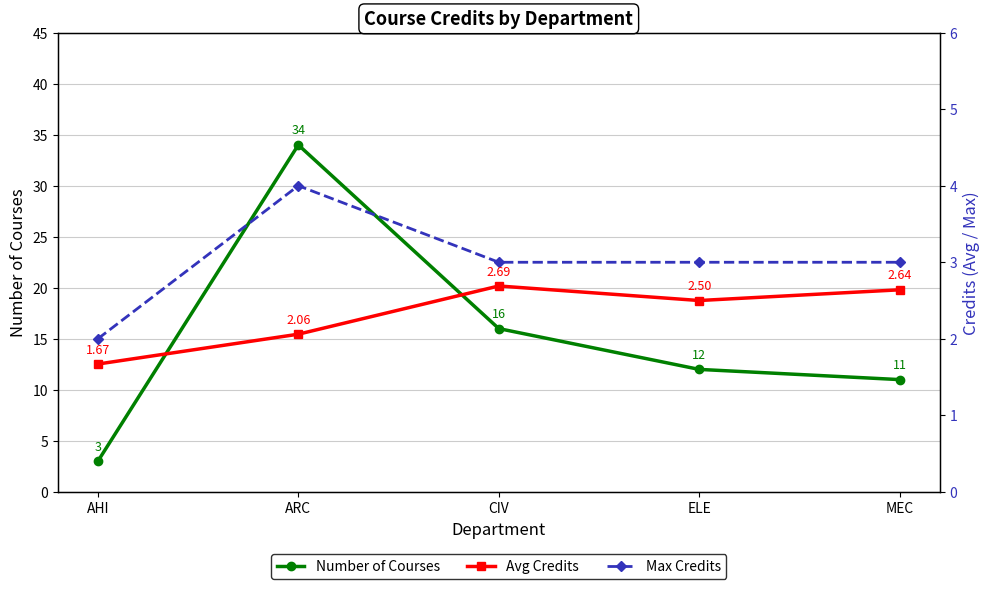

What is the label of the 5th point from the right?

AHI